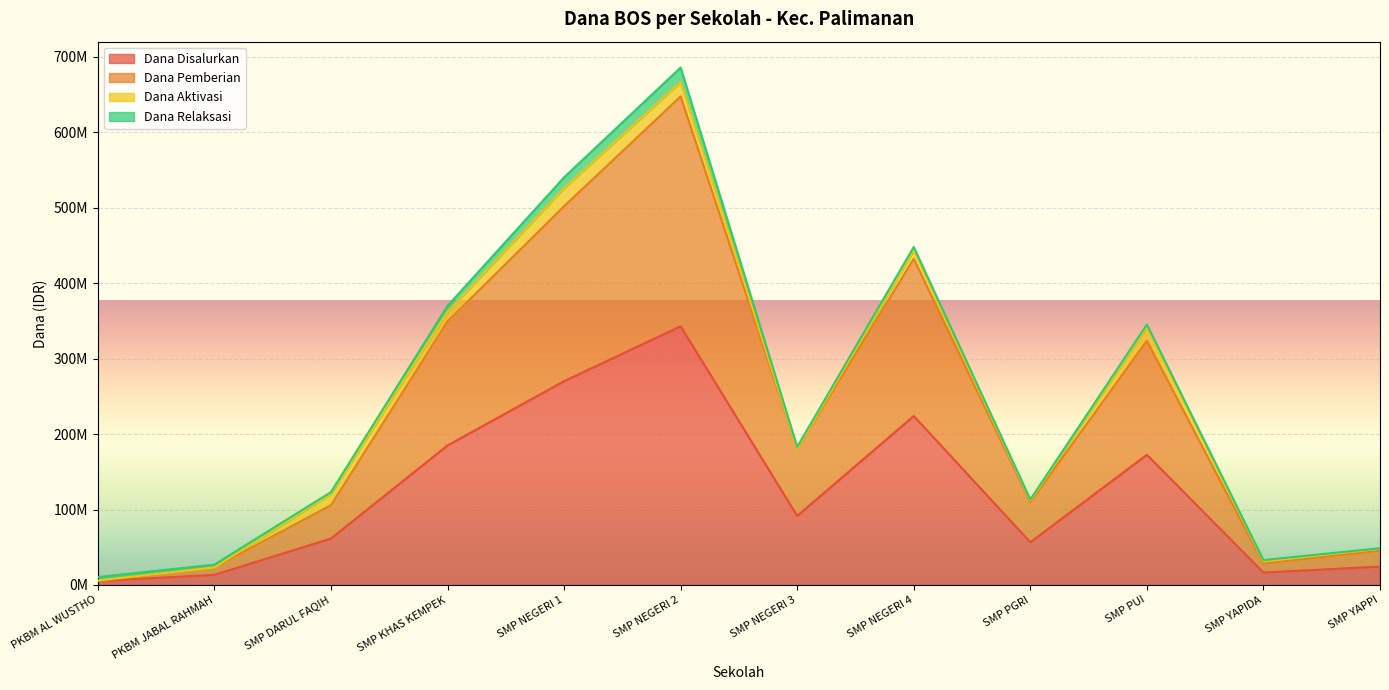

Where does the Dana Pemberian series first go above 180375000?

SMP KHAS KEMPEK